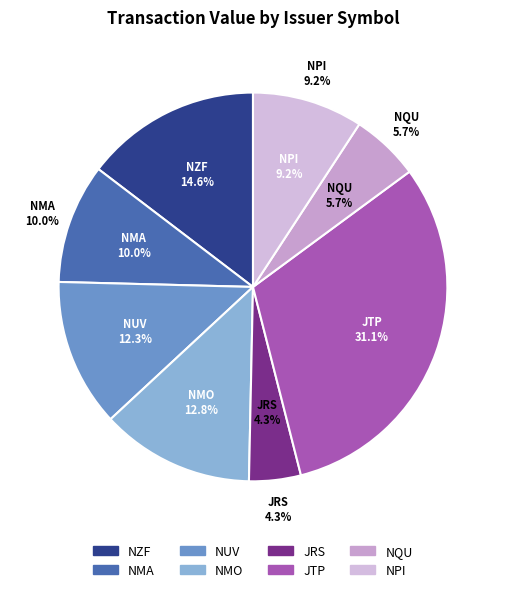

What is the smallest slice in the pie chart?

JRS